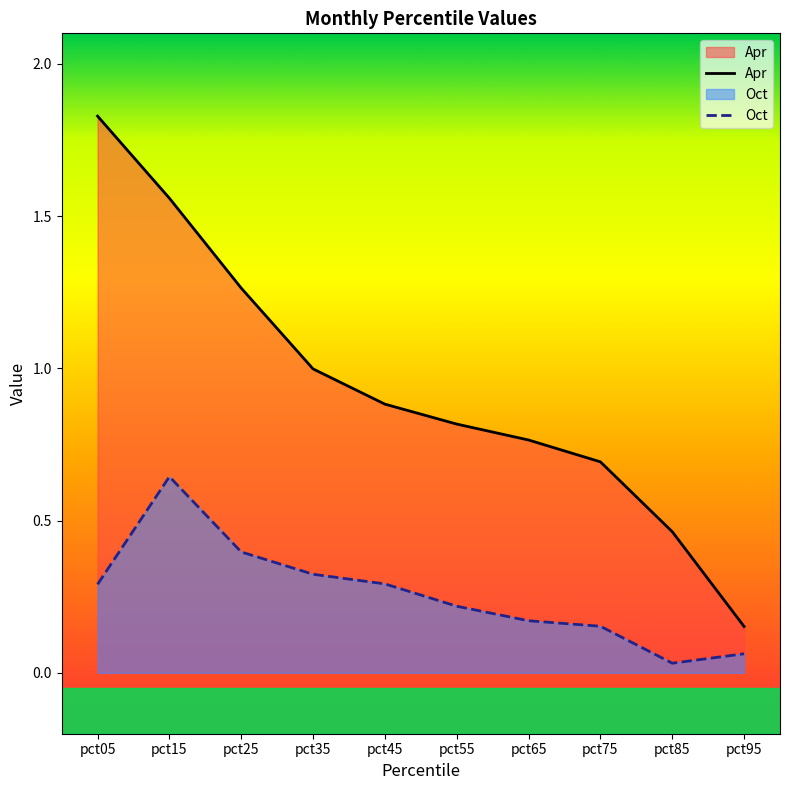

Is the value of Apr at pct15 greater than the value of Oct at pct15?

Yes